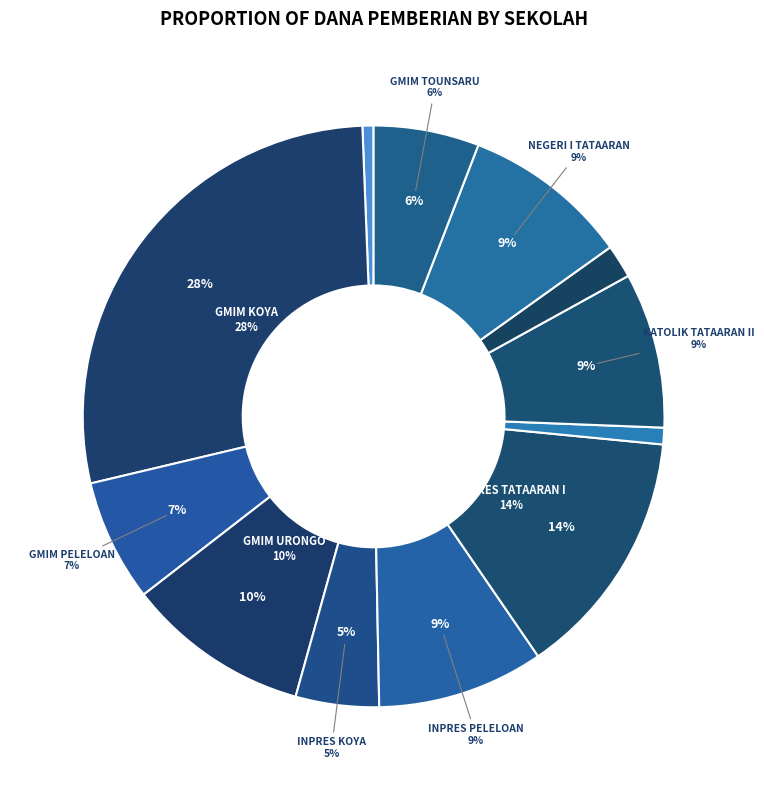

Is there any slice that represents more than half of the pie?

No